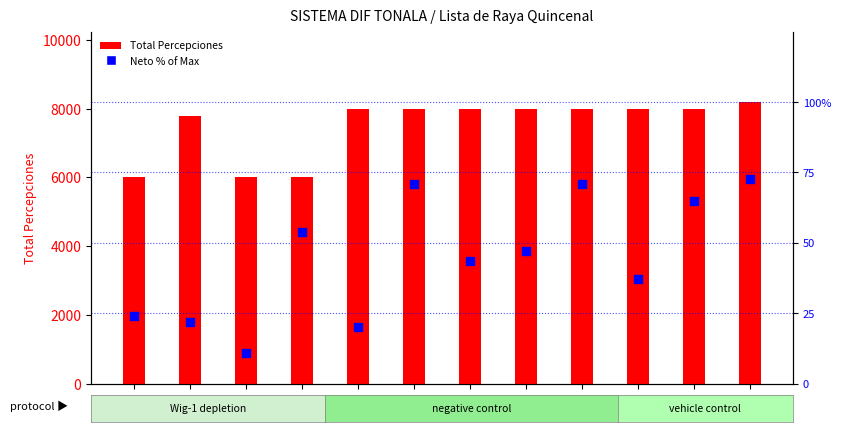

What is the total value across all series at 004?

6013.5